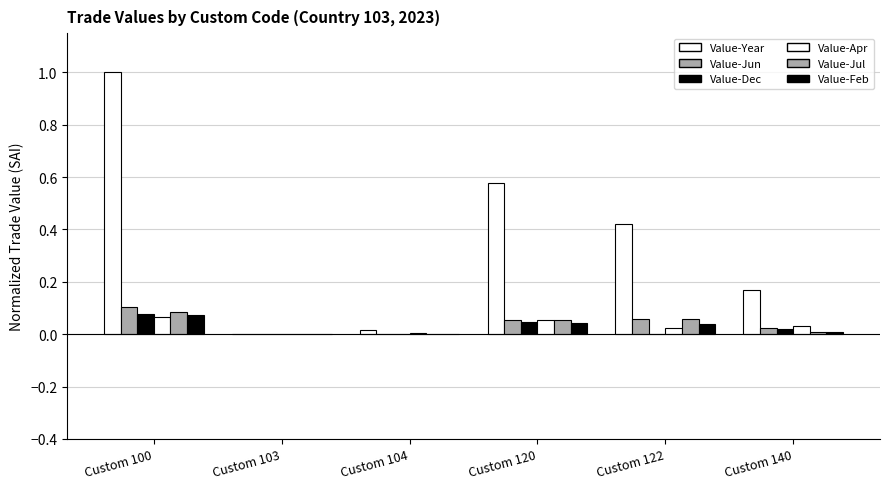

Where is Value-Feb nearest to the value 0?

Custom 103